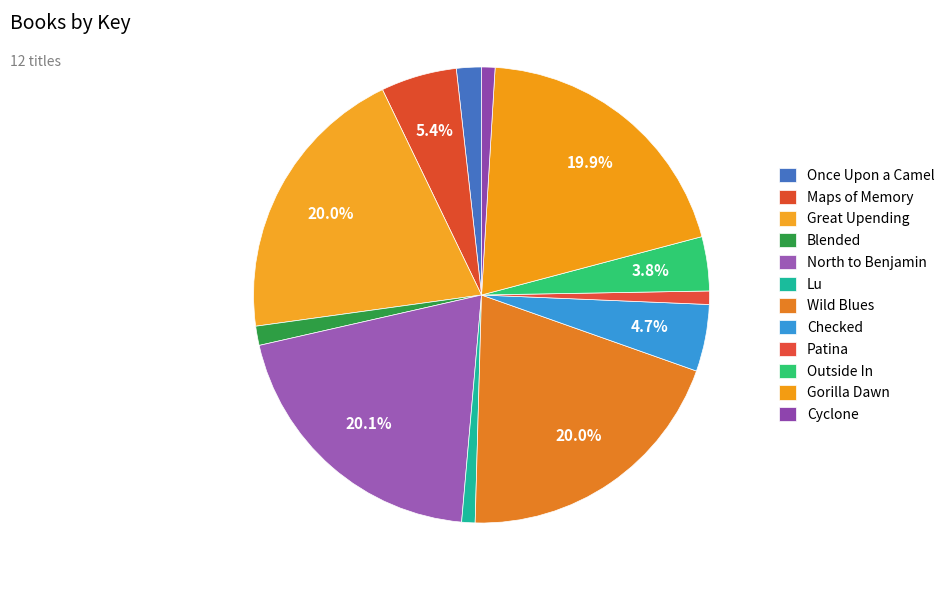

Count the number of slices in the pie.

12